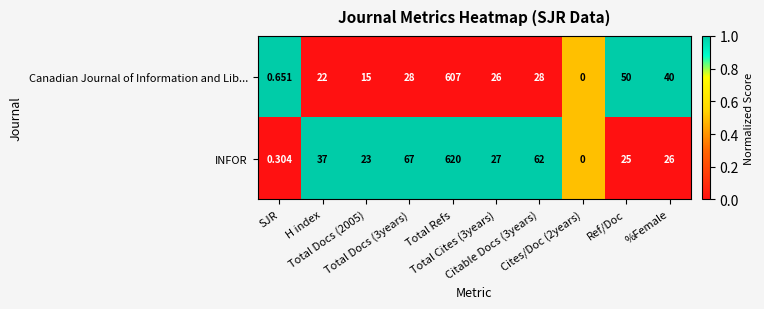

Rank the series by their maximum value, from lowest to highest.

Canadian Journal of Information and Lib..., INFOR